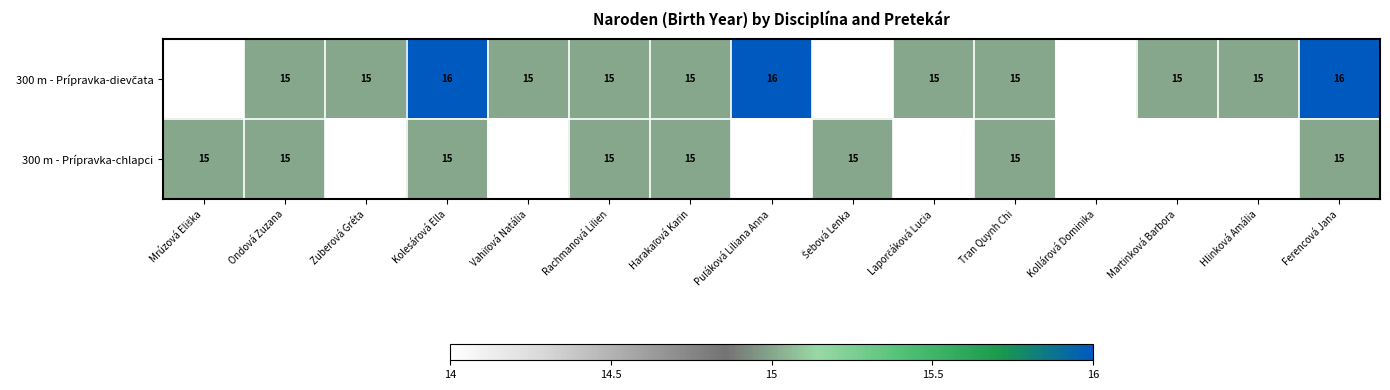

What is the total value across all series at Ondová Zuzana?

30